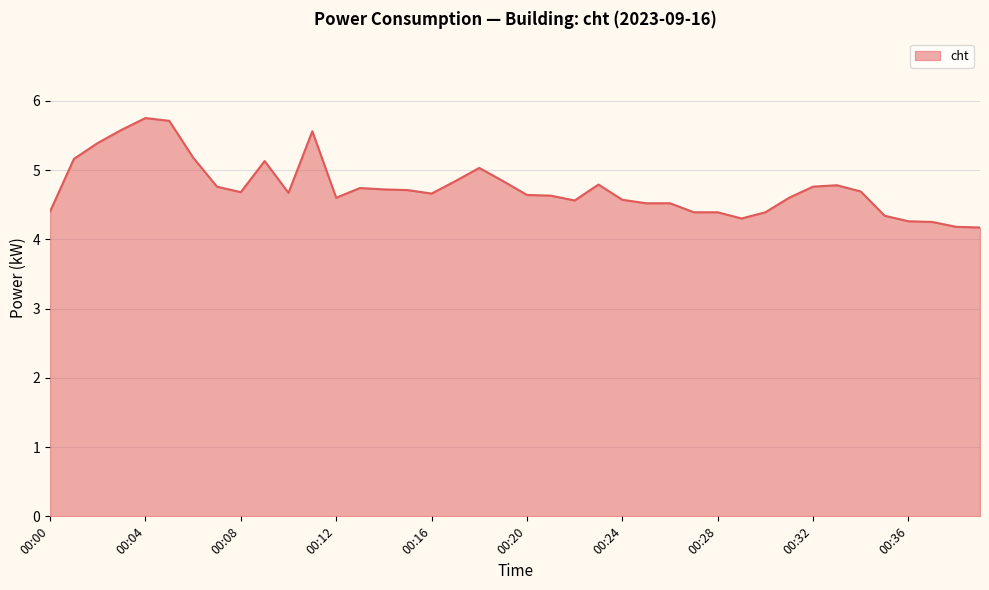

How many series are shown in this chart?

1